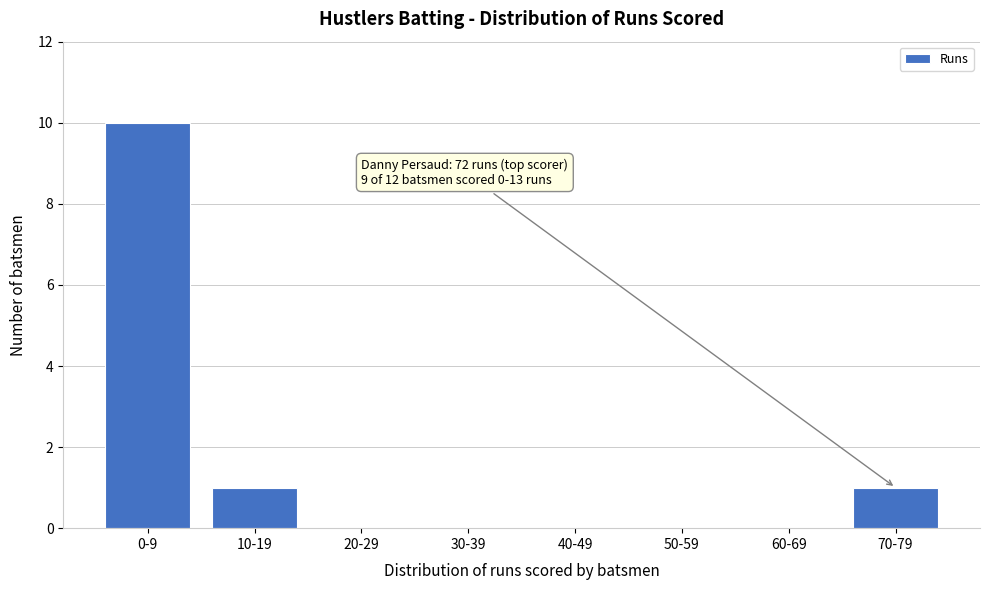

Reading left to right, list all the values displayed in this chart.

0-9=10	10-19=1	20-29=0	30-39=0	40-49=0	50-59=0	60-69=0	70-79=1